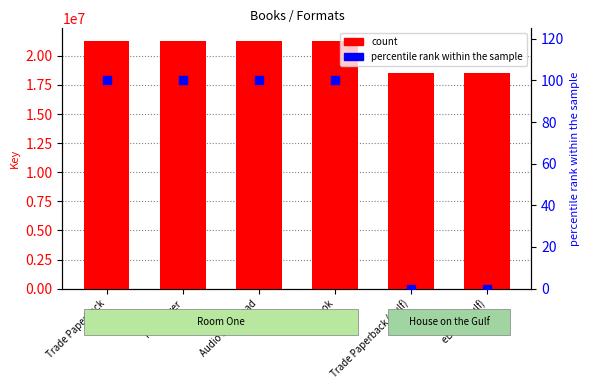

Which series contains the highest Y value?

count